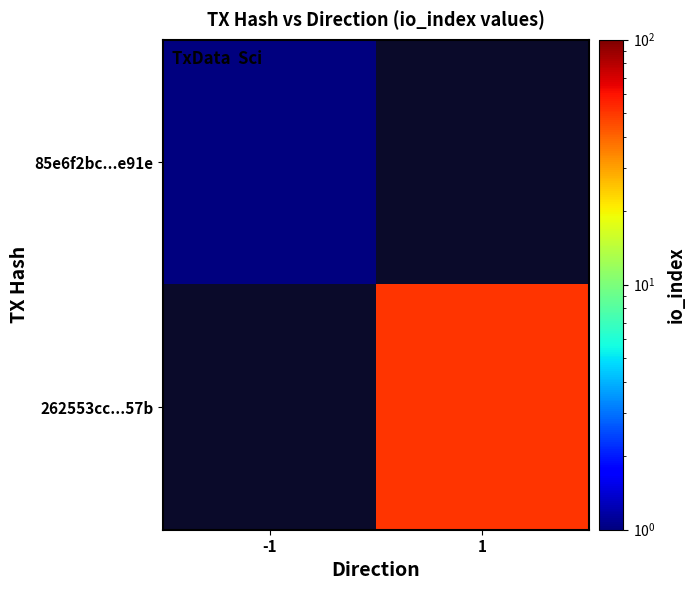

Is the value of 262553cc...57b at 1 greater than the value of 85e6f2bc...e91e at -1?

Yes